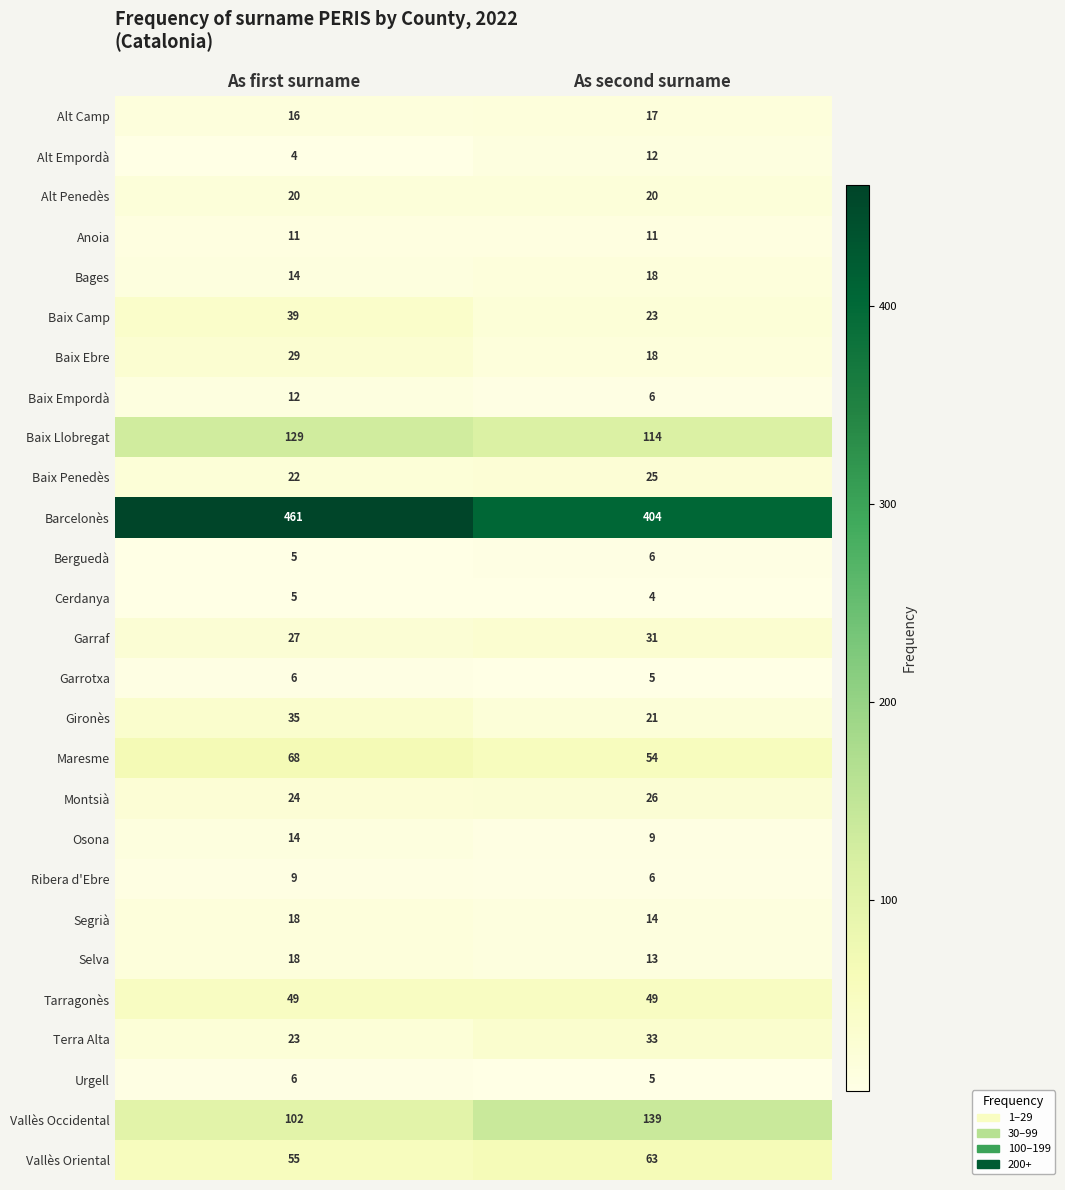

At which category is the sum across all series the highest?

As first surname